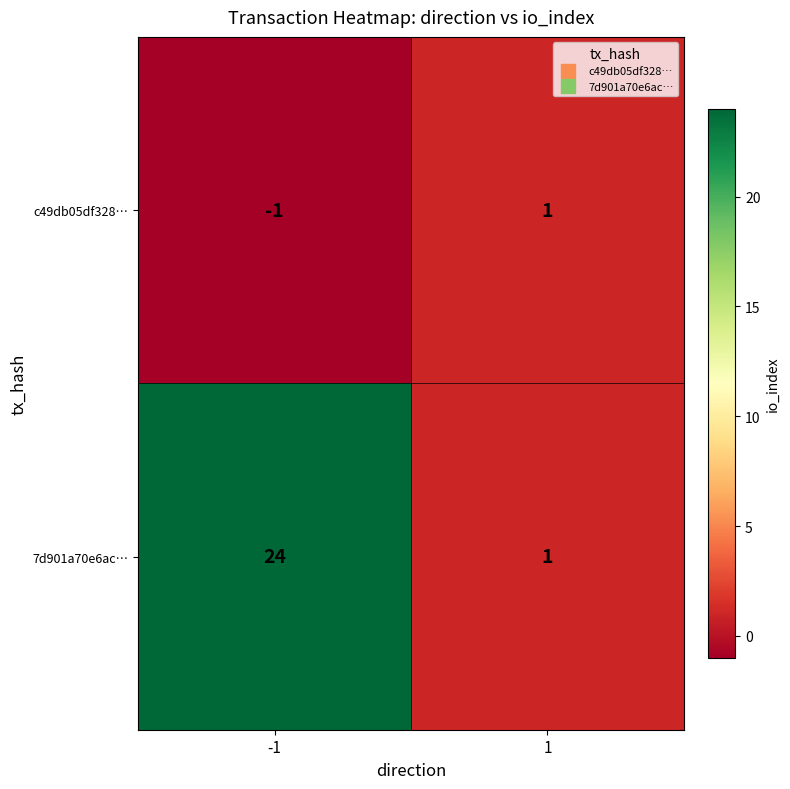

What is the total value across all series at 1?

2